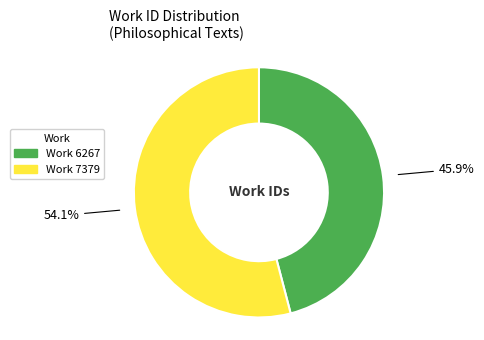

Which slice is the smallest?

Work 6267